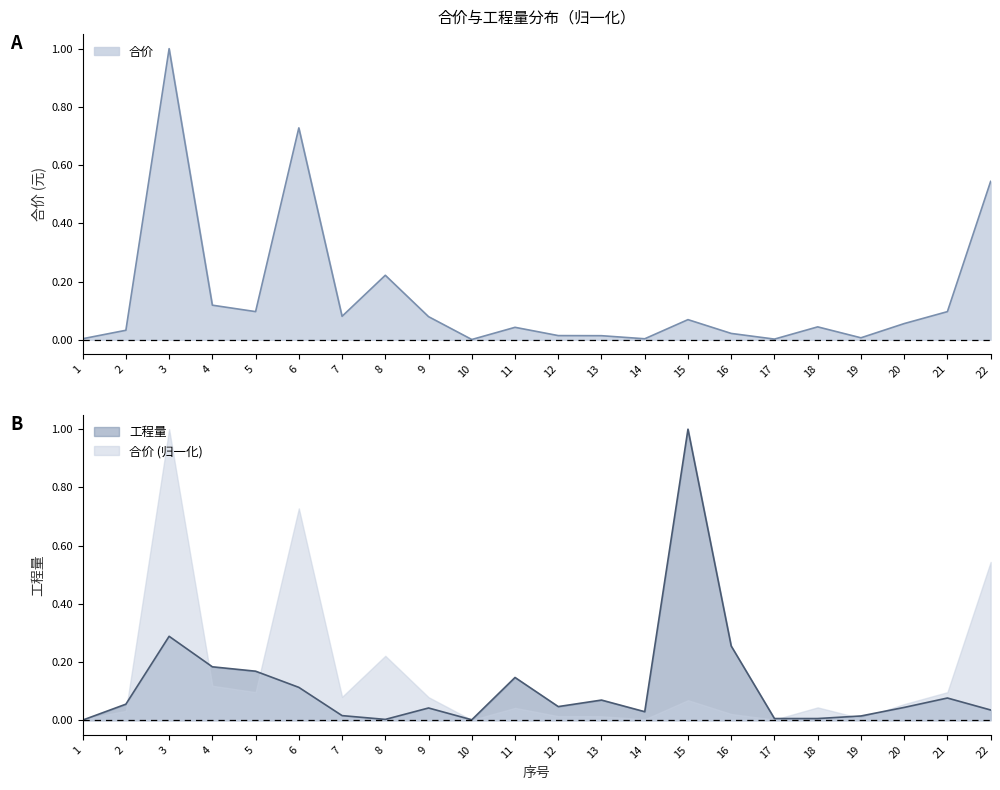

Which series has the widest spread of values?

工程量